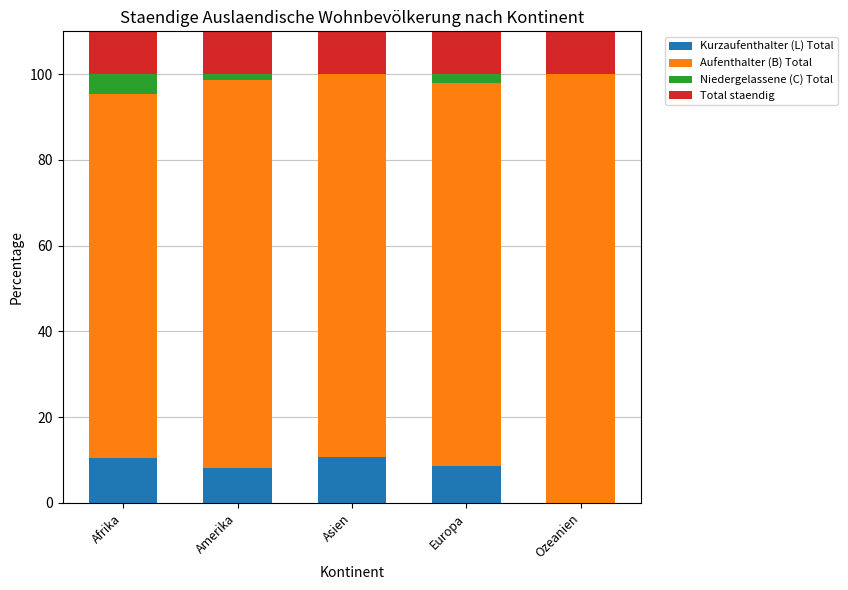

What are all the series names shown in the legend?

Kurzaufenthalter (L) Total, Aufenthalter (B) Total, Niedergelassene (C) Total, Total staendig